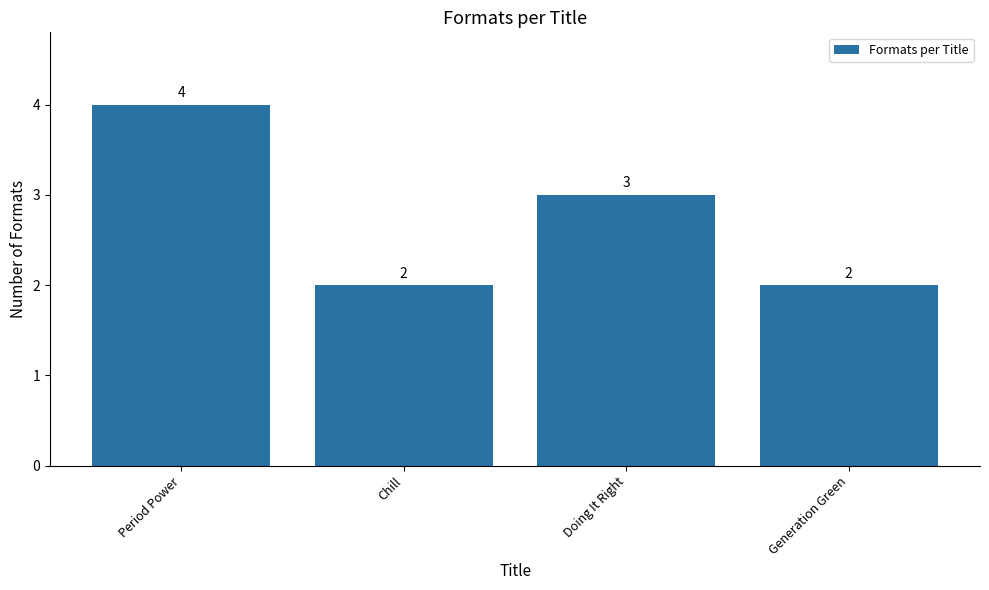

Count the values in the range 2 to 4.

4